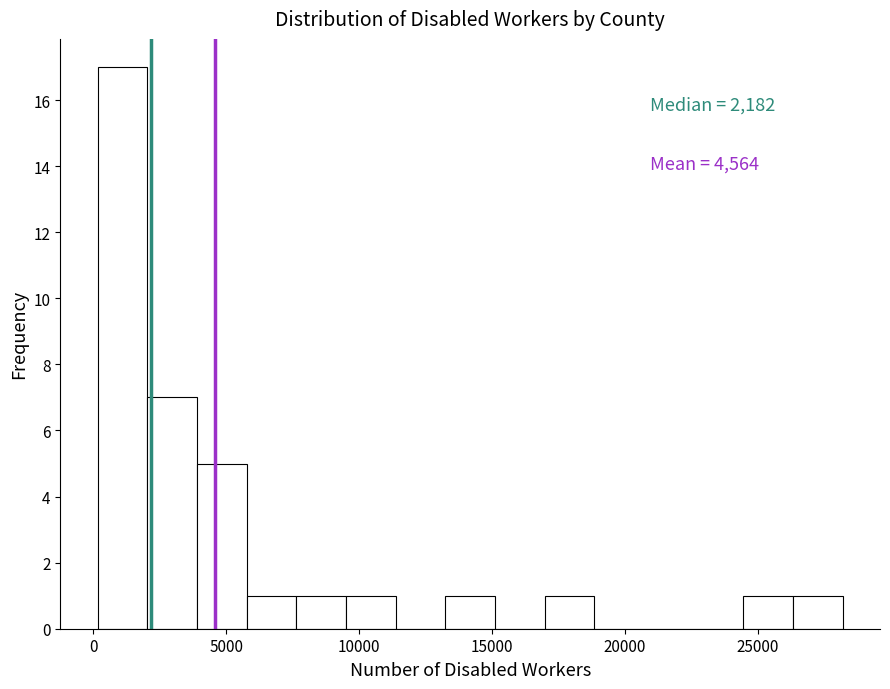

Read against the x-axis, roughly where is the centre of the tallest bar?

1000